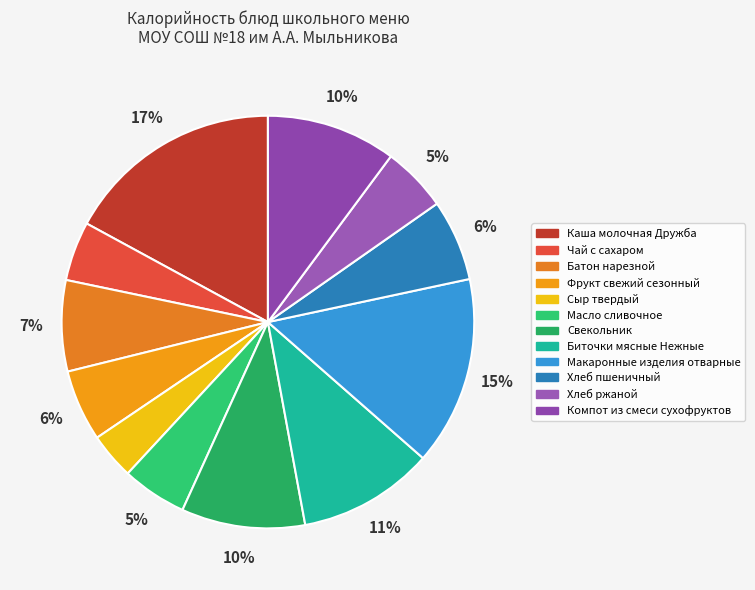

How many segments does this pie chart have?

12